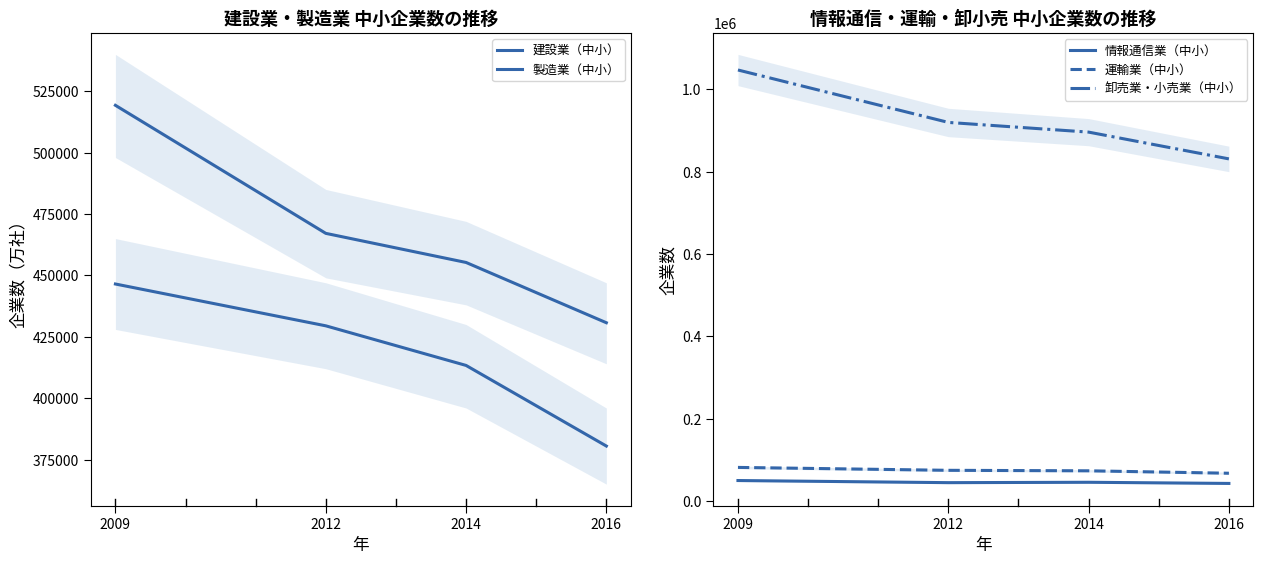

What is the sum of the 製造業（中小） values at 2014 and 2016?

793856